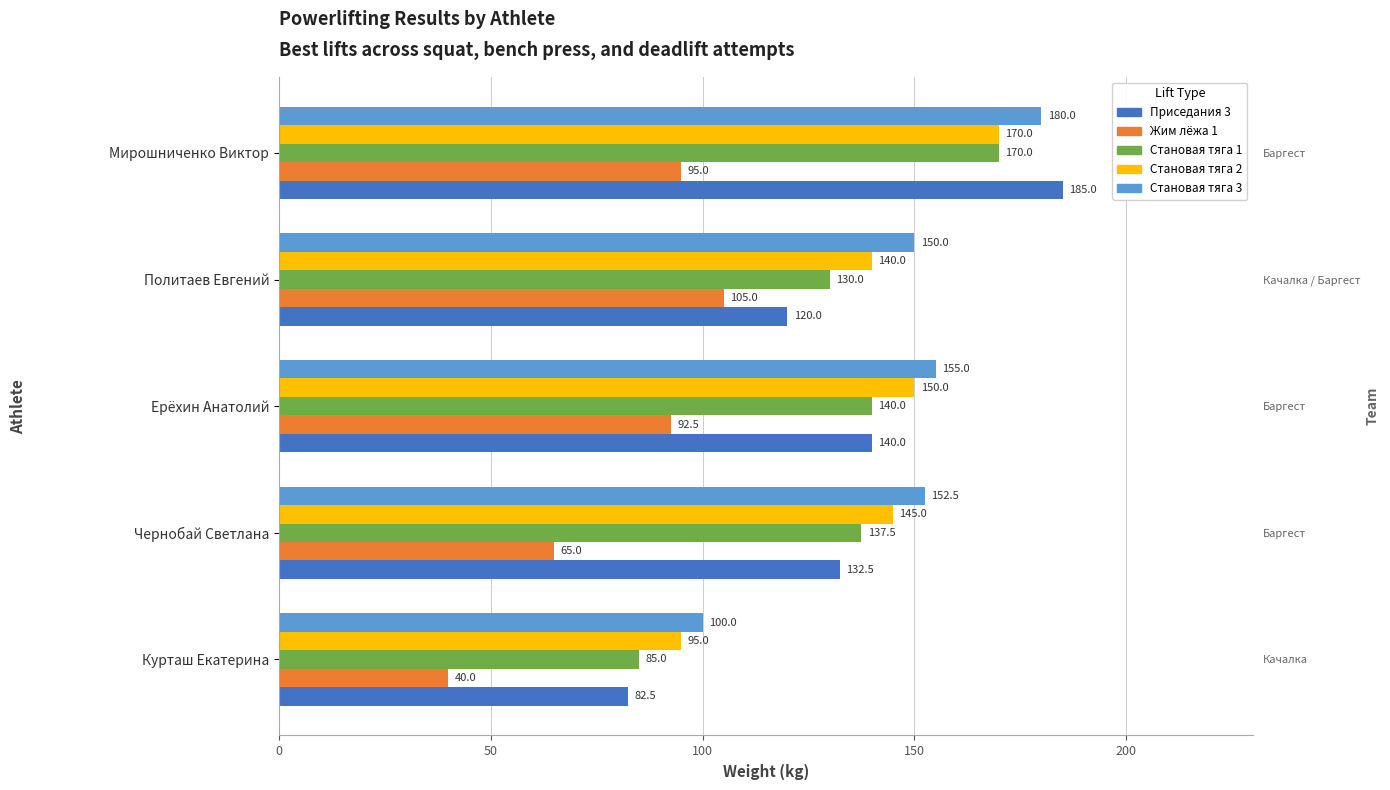

What is the difference between the maximum and second lowest values in the Становая тяга 3 series?

30.0